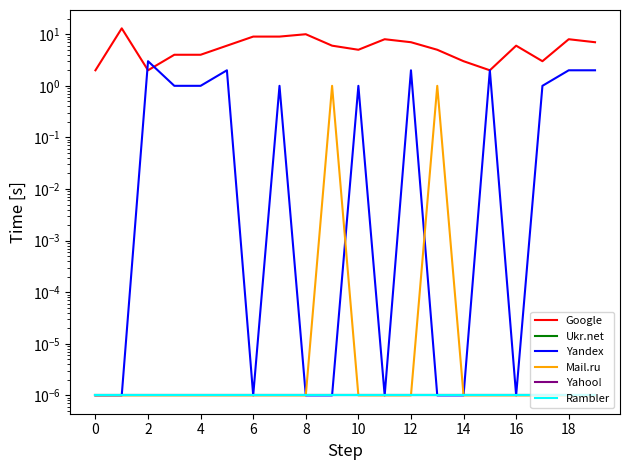

Which has a higher value, 15 or 6?

6